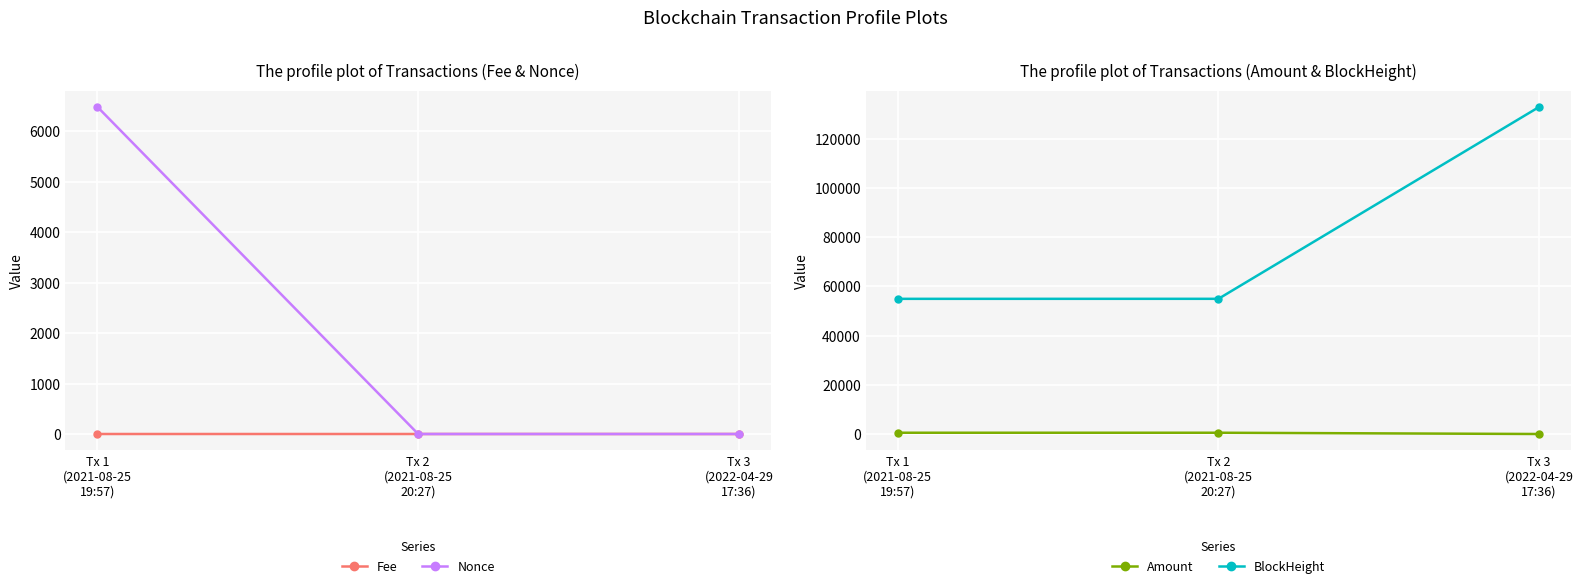

How many data points in Amount are above 514?

2